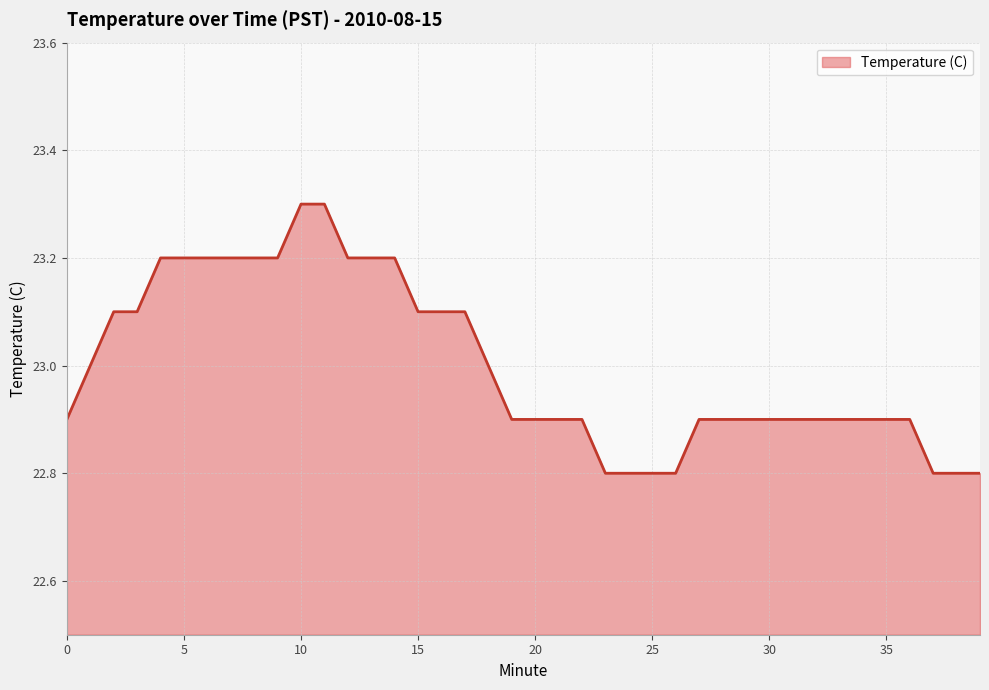

What is the maximum value shown in the chart?

23.3